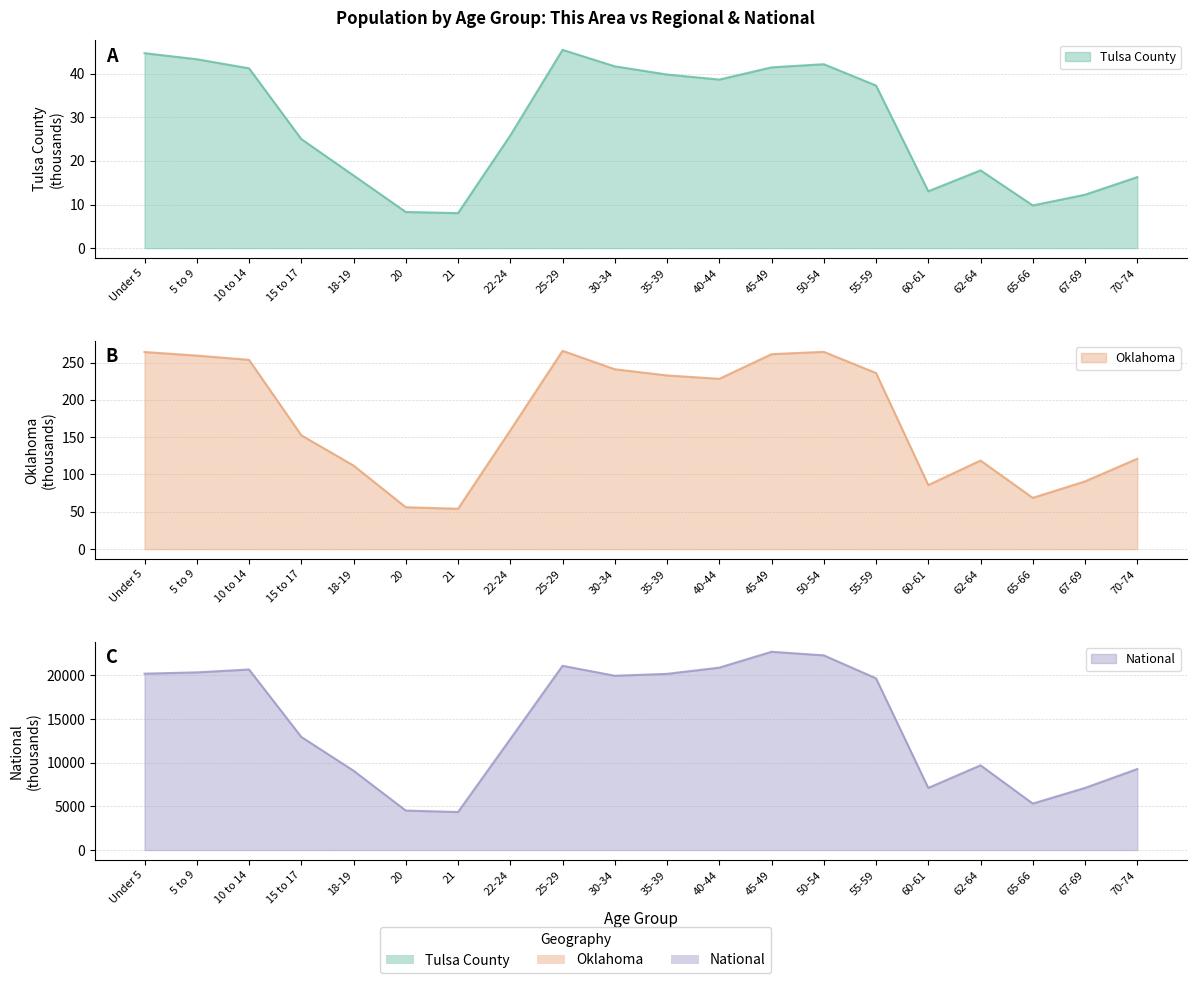

What is the value of the This Area point at the 18th from the left?

9.8